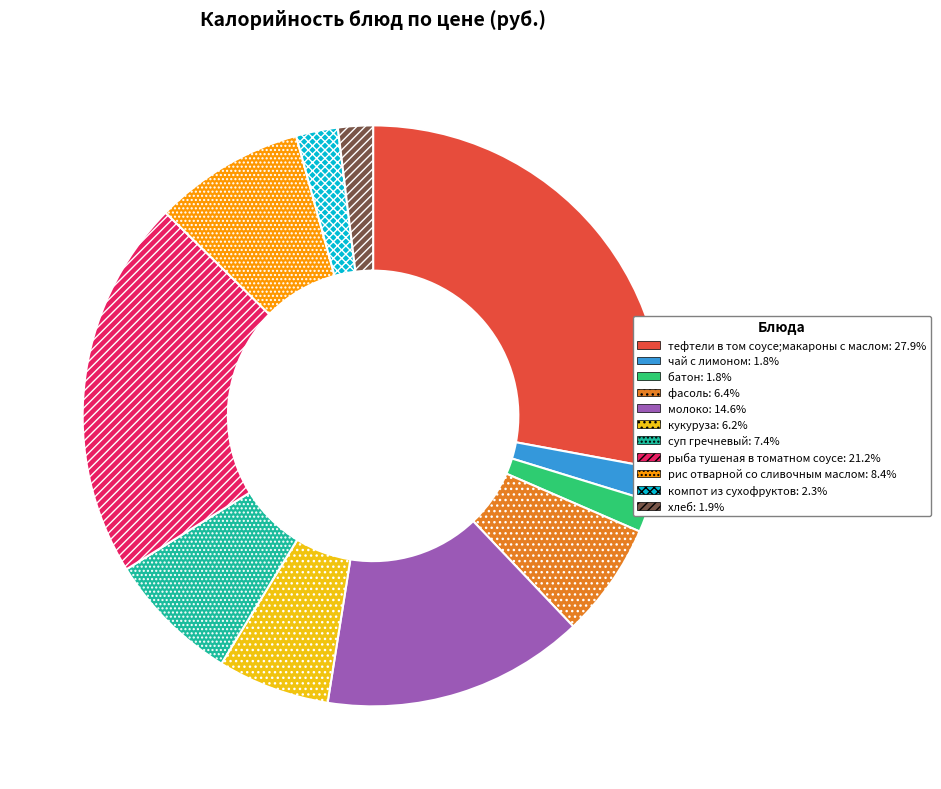

Count the number of slices in the pie.

11